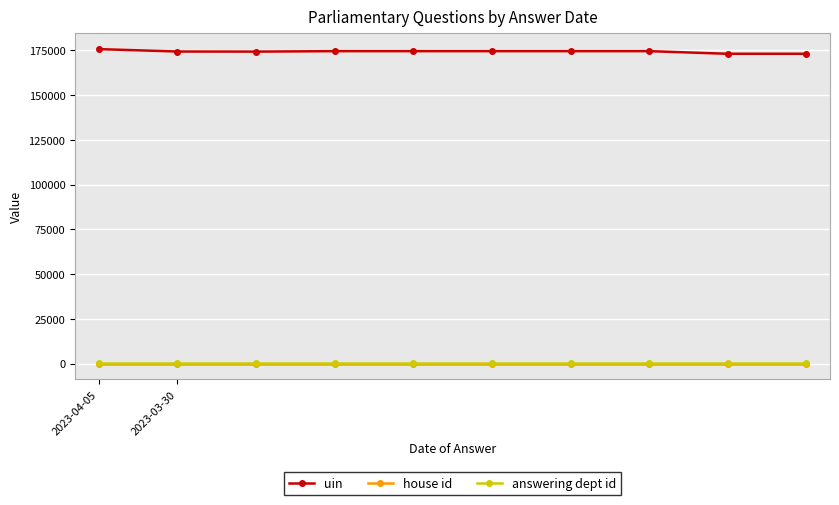

True or false: house id and answering dept id intersect in this chart.

False